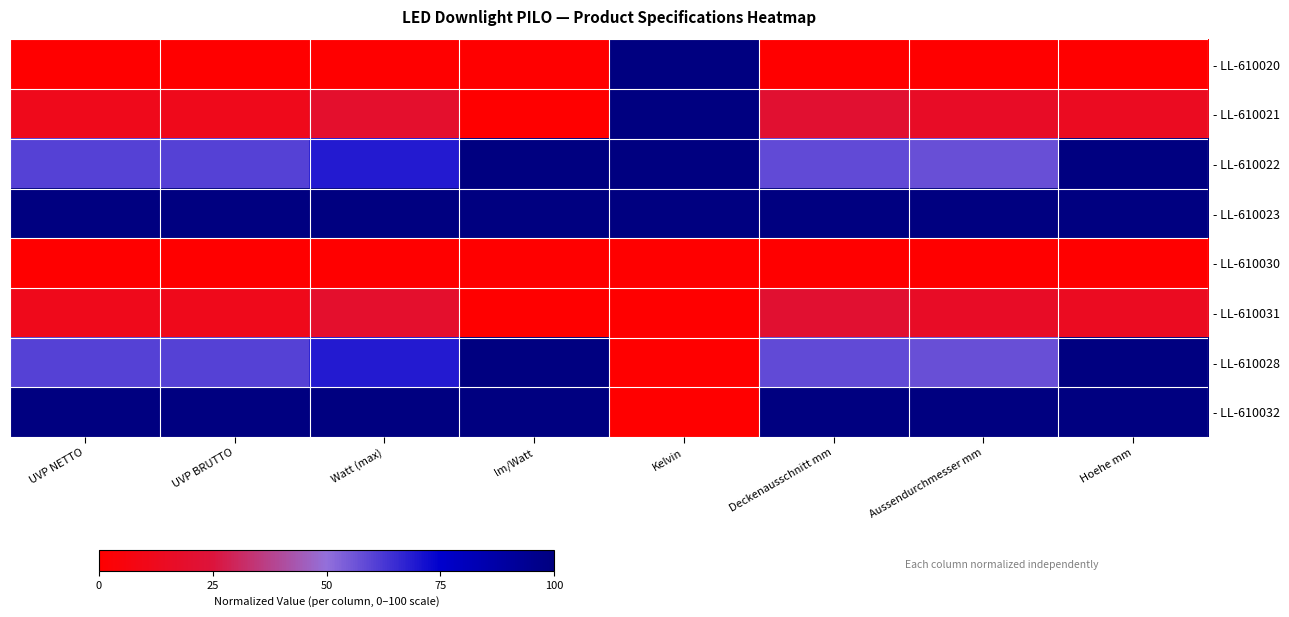

What is the difference between the highest and lowest values at Aussendurchmesser mm?

1.0